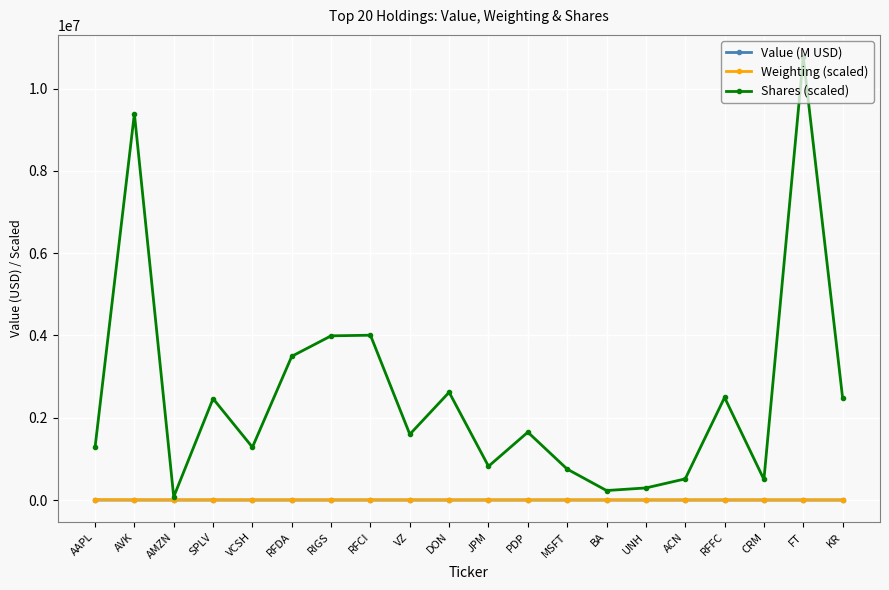

What are all the series names shown in the legend?

Value (M USD), Weighting (scaled), Shares (scaled)